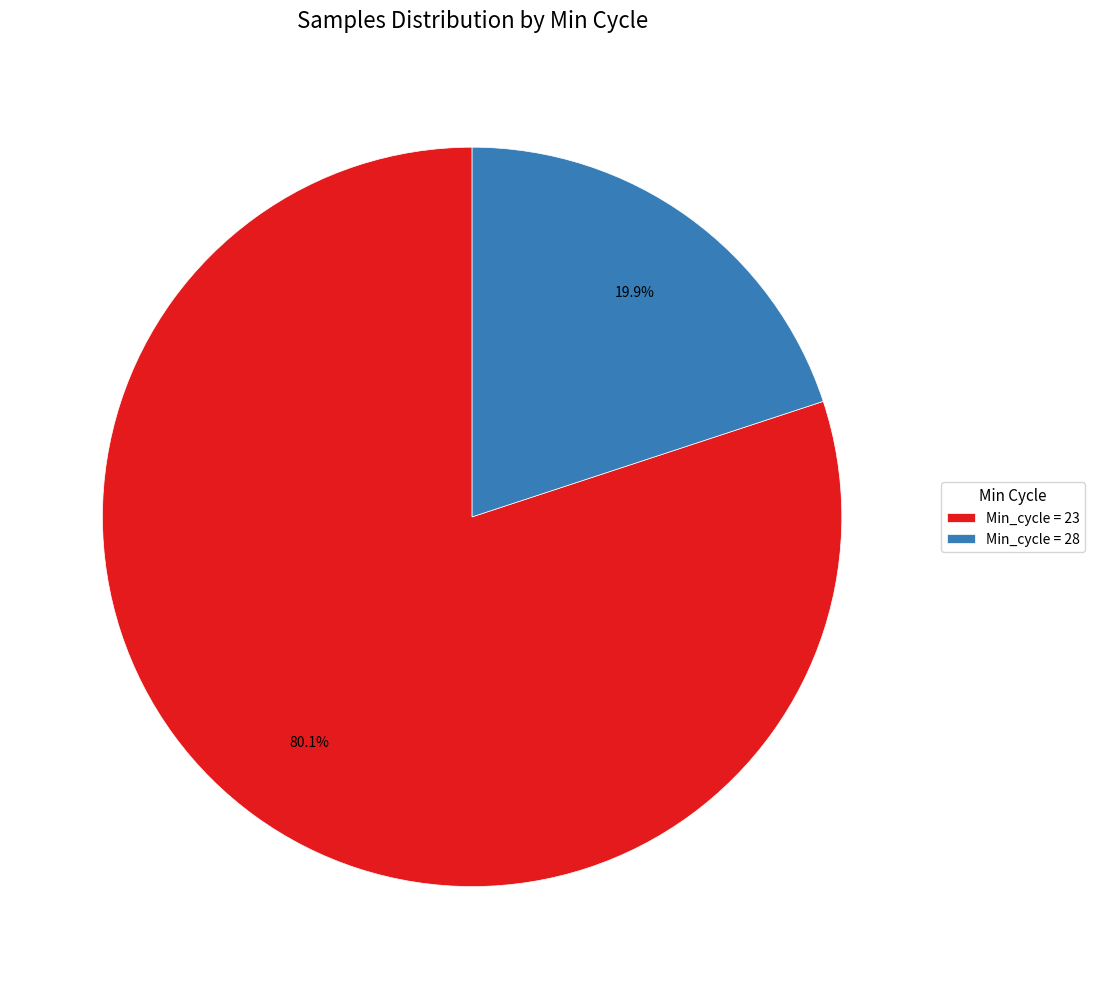

Does any single category account for the majority?

Yes